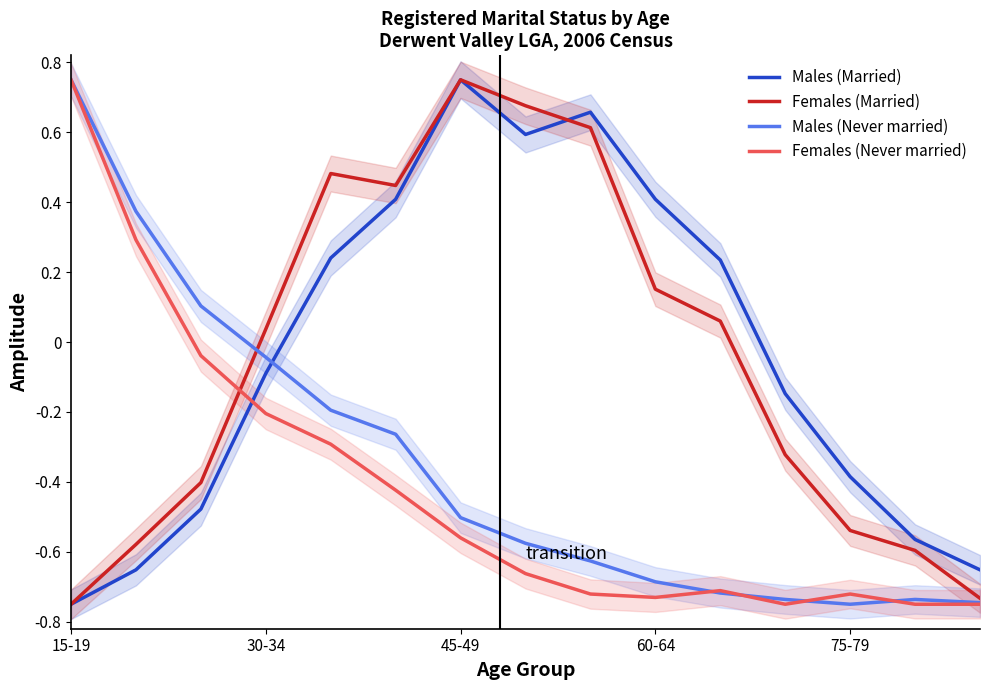

Which series ends up on top after the final intersection of Females (Never married) and Males (Married)?

Males (Married)